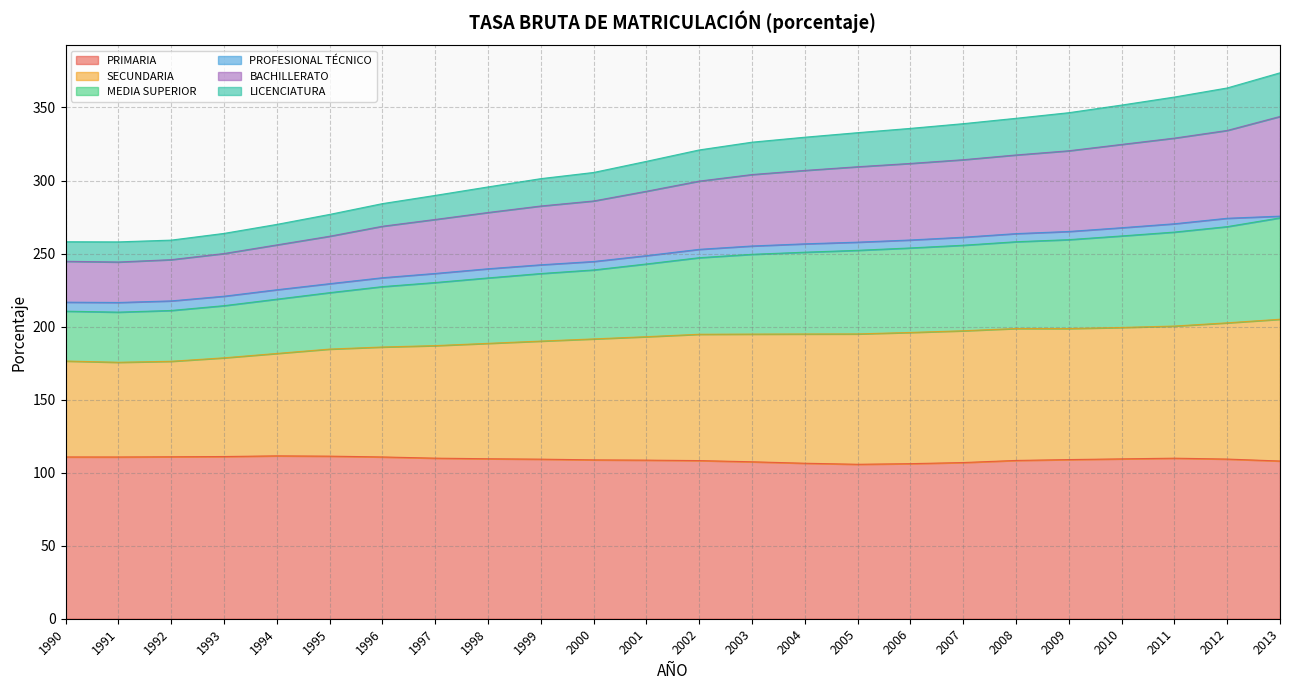

The value of PRIMARIA at 1998 is 185.6. True or false?

False